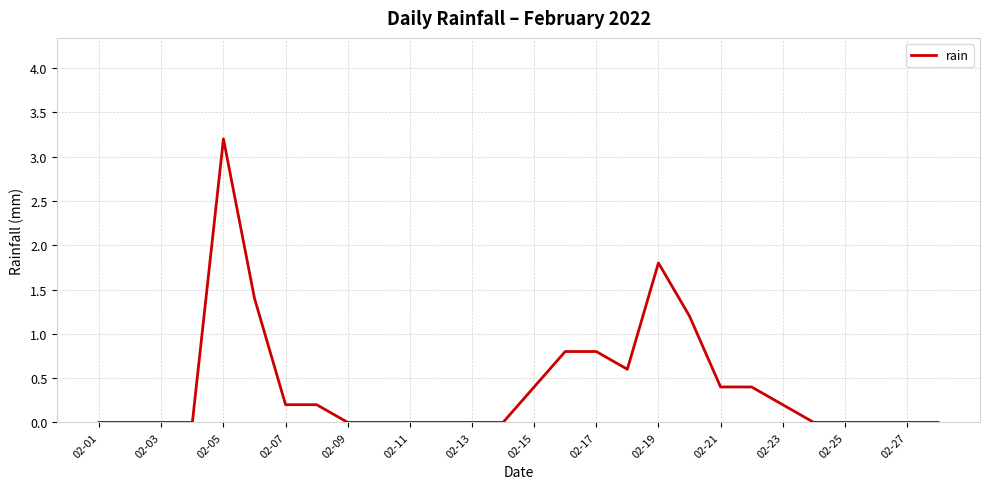

What is the maximum value shown in the chart?

3.2